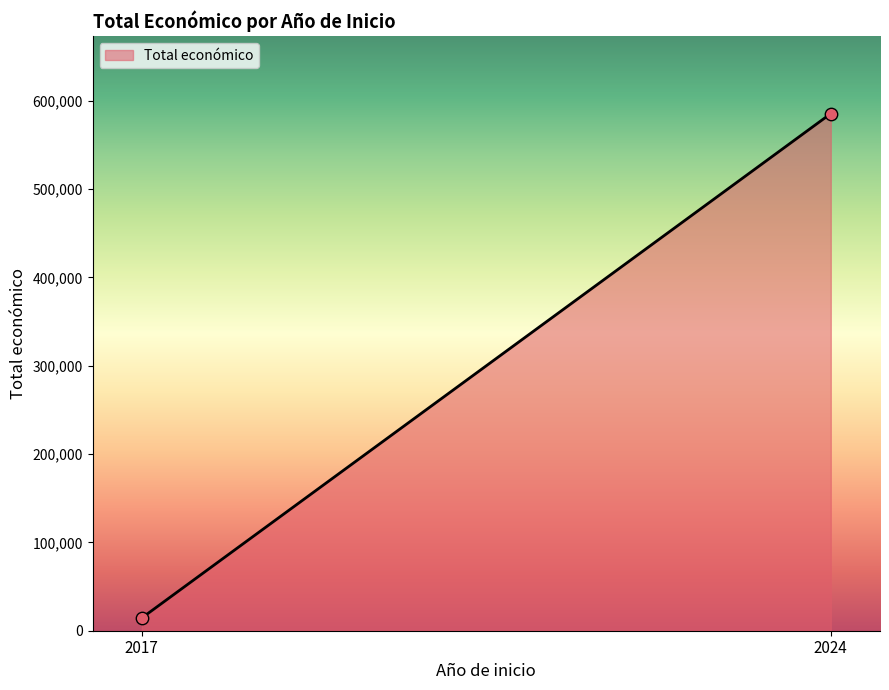

What is the range of Y values (max minus min)?

570960